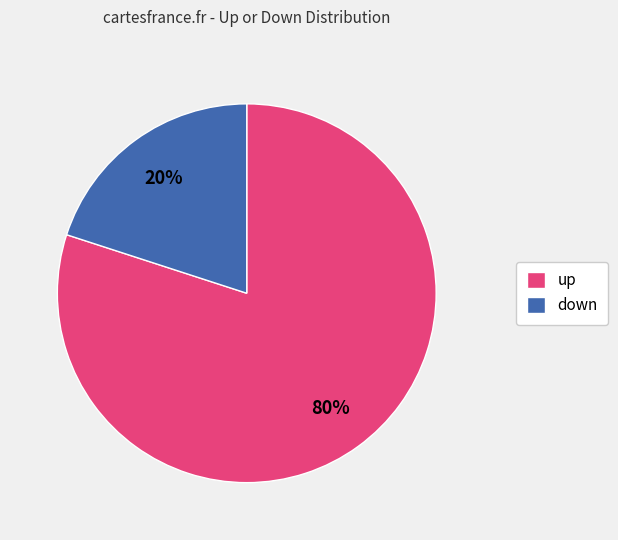

To the nearest percent, what portion does up represent?

80%